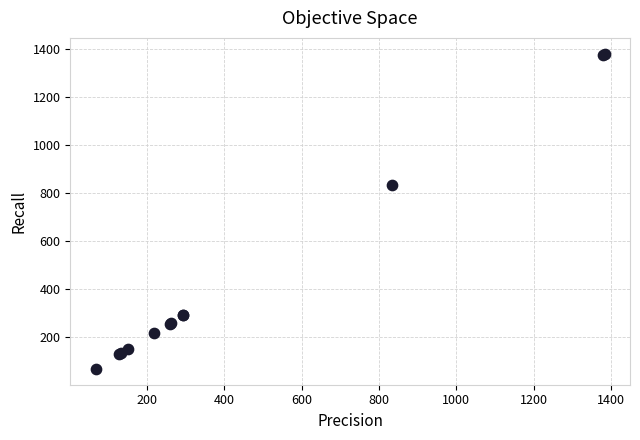

What Y value in the scatter plot is closest to 723?

833.2